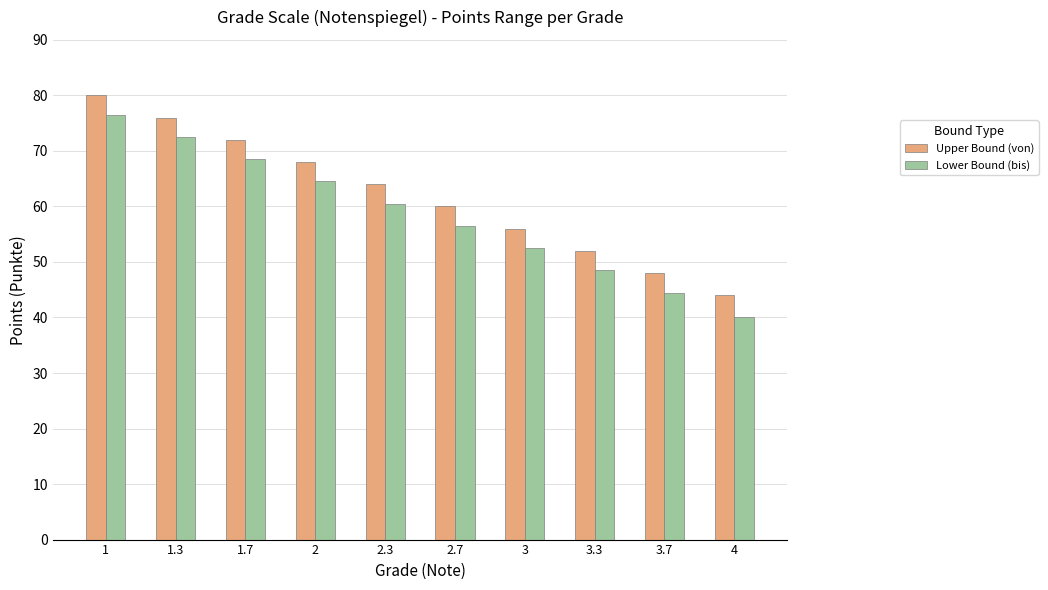

What is the difference between the highest and lowest values at 2?

3.5